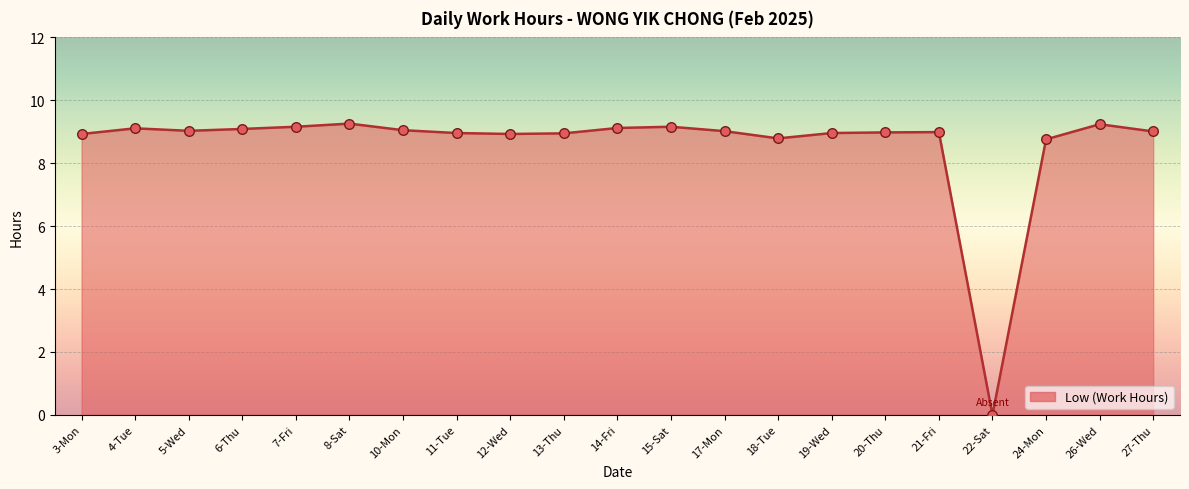

What is the change in value from 10-Mon to 19-Wed?

-0.1